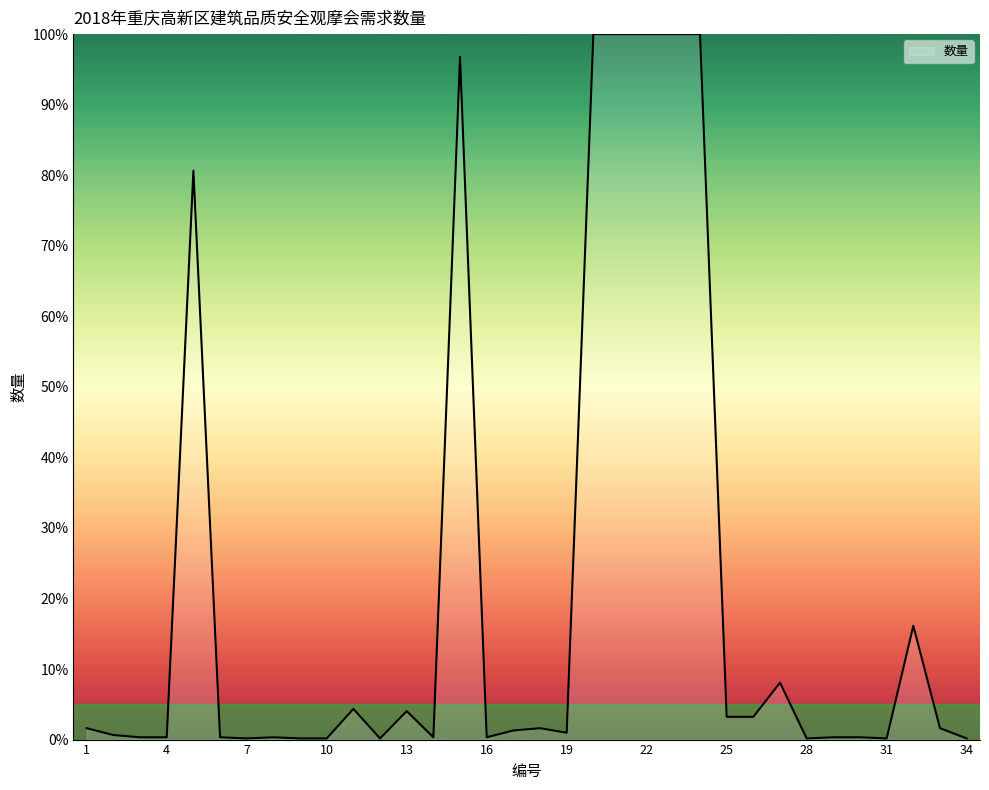

What is the minimum value shown in the chart?

0.2